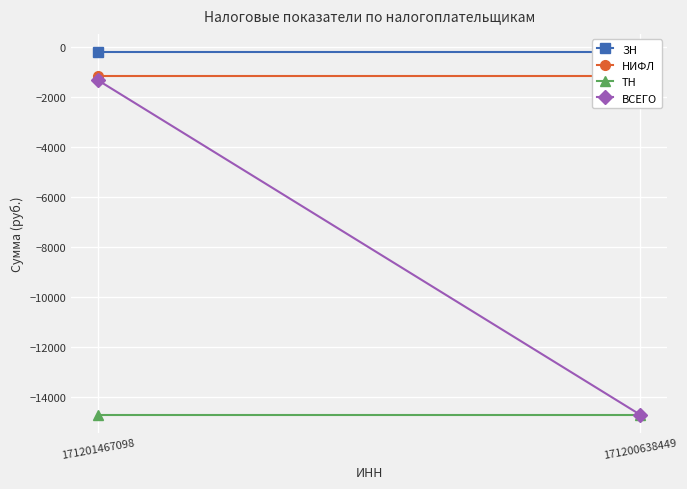

Count the number of categories in the chart.

2